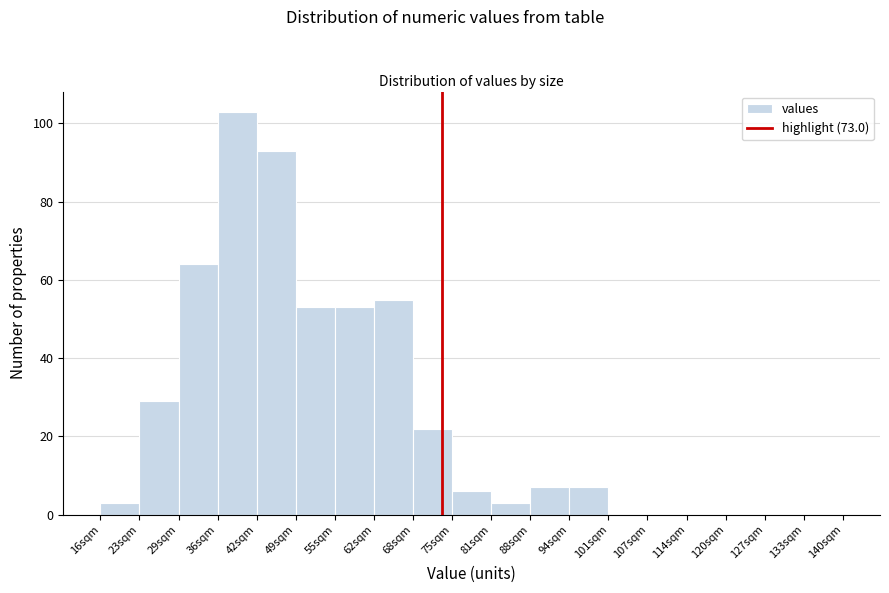

Over which range of the x-axis is the bar tallest?

36 to 42